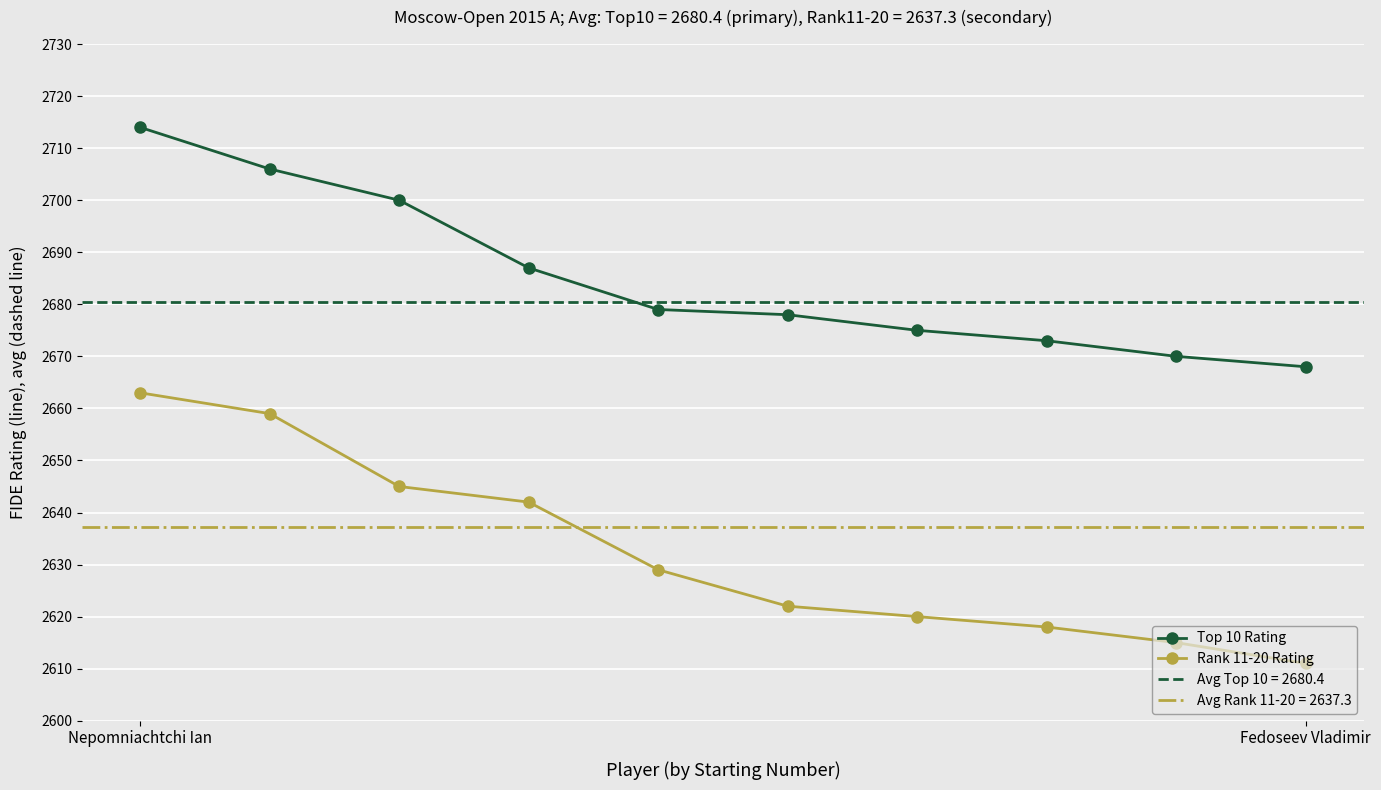

Where is Rank 11-20 Rating nearest to the value 2637?

3